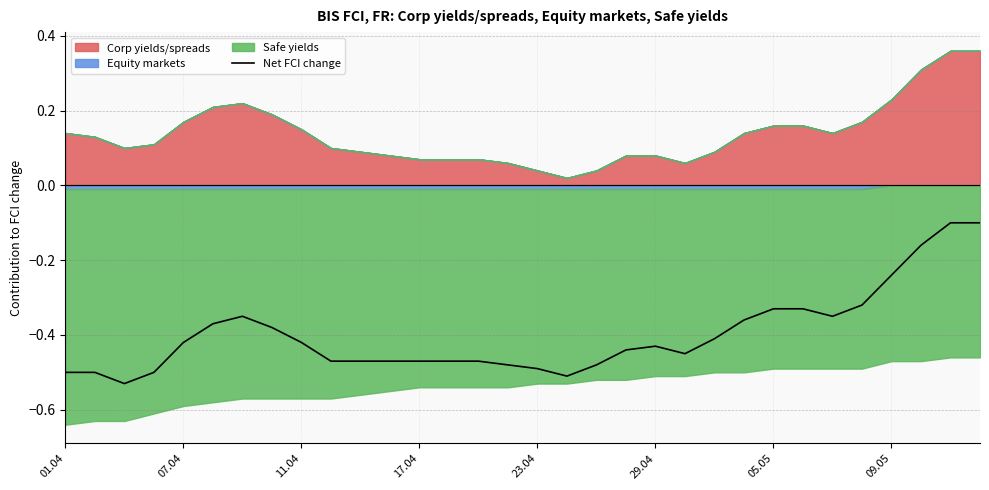

What is the average value?

-0.4